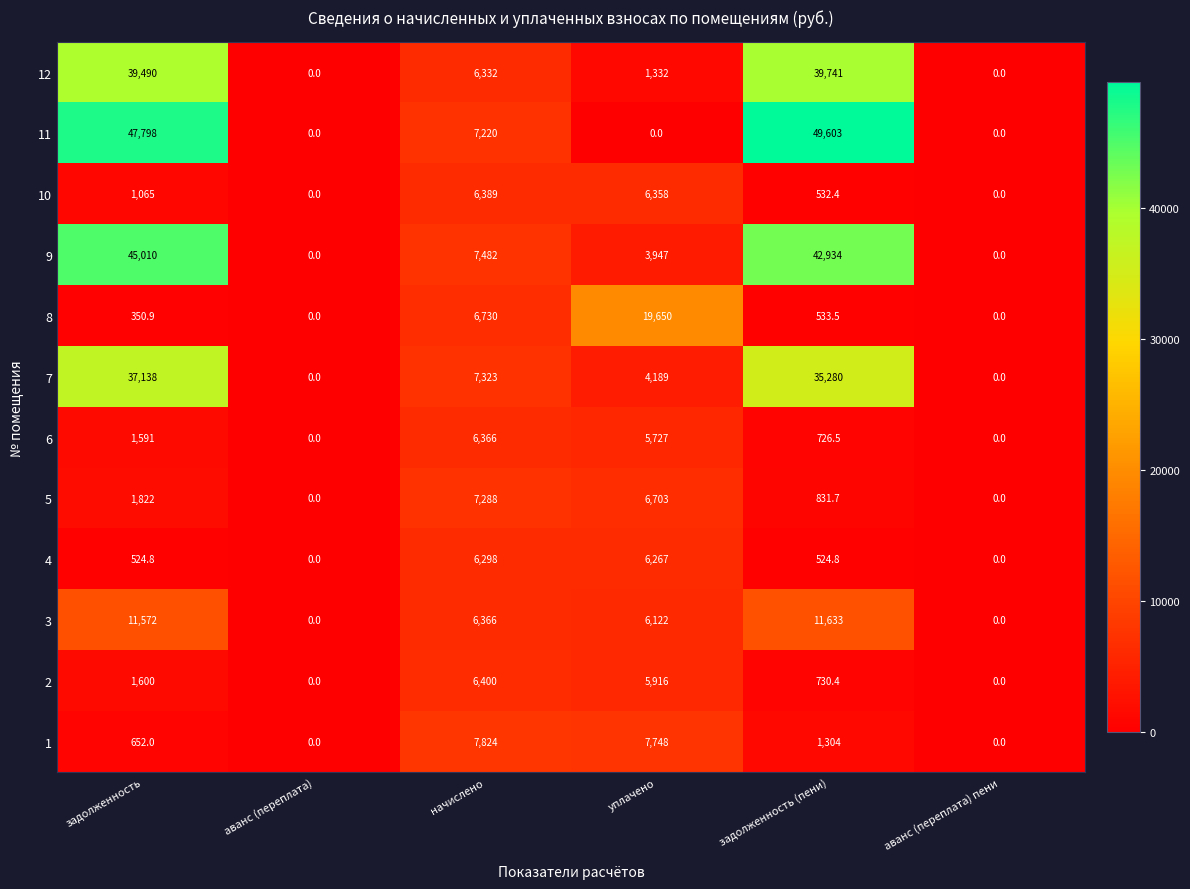

Is it true that 10 equals 0.0 at аванс (переплата)?

True